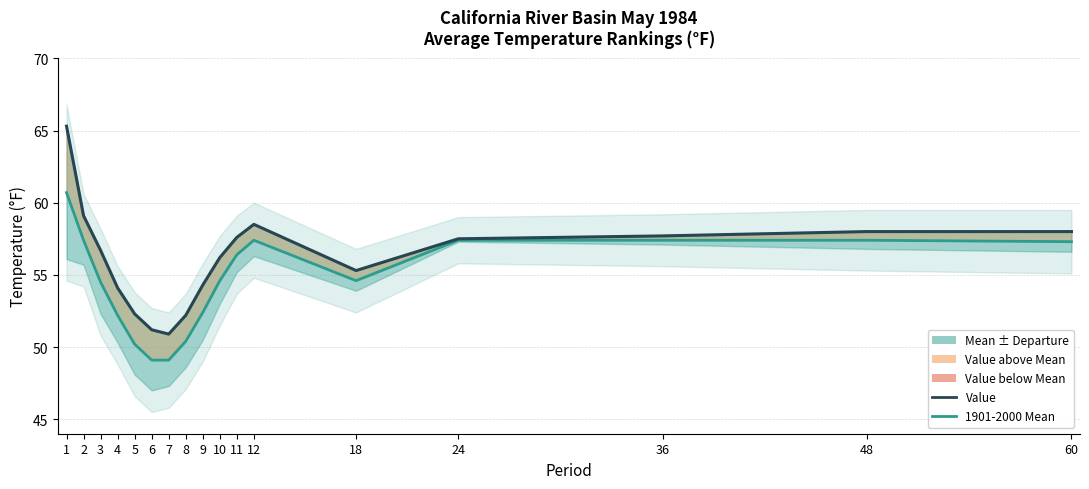

Is it true that 1901-2000 Mean equals 76.0 at 12?

False